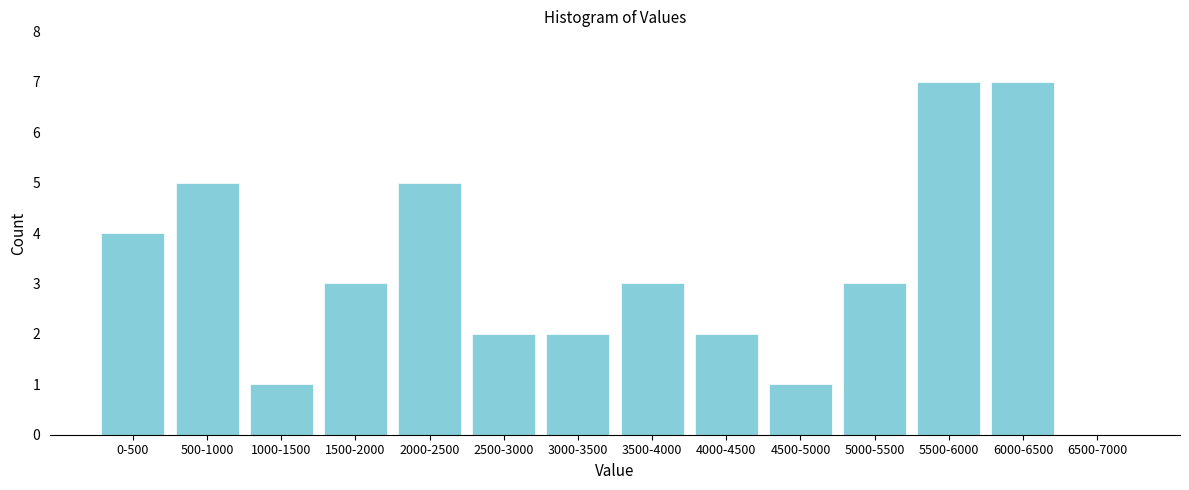

Reading right to left, transcribe all the data shown in this chart.

6500-7000=0	6000-6500=7	5500-6000=7	5000-5500=3	4500-5000=1	4000-4500=2	3500-4000=3	3000-3500=2	2500-3000=2	2000-2500=5	1500-2000=3	1000-1500=1	500-1000=5	0-500=4